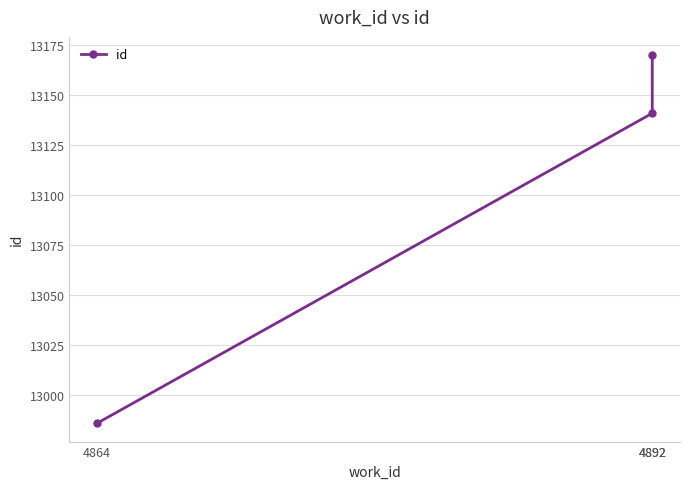

Count the number of data series in this chart.

1